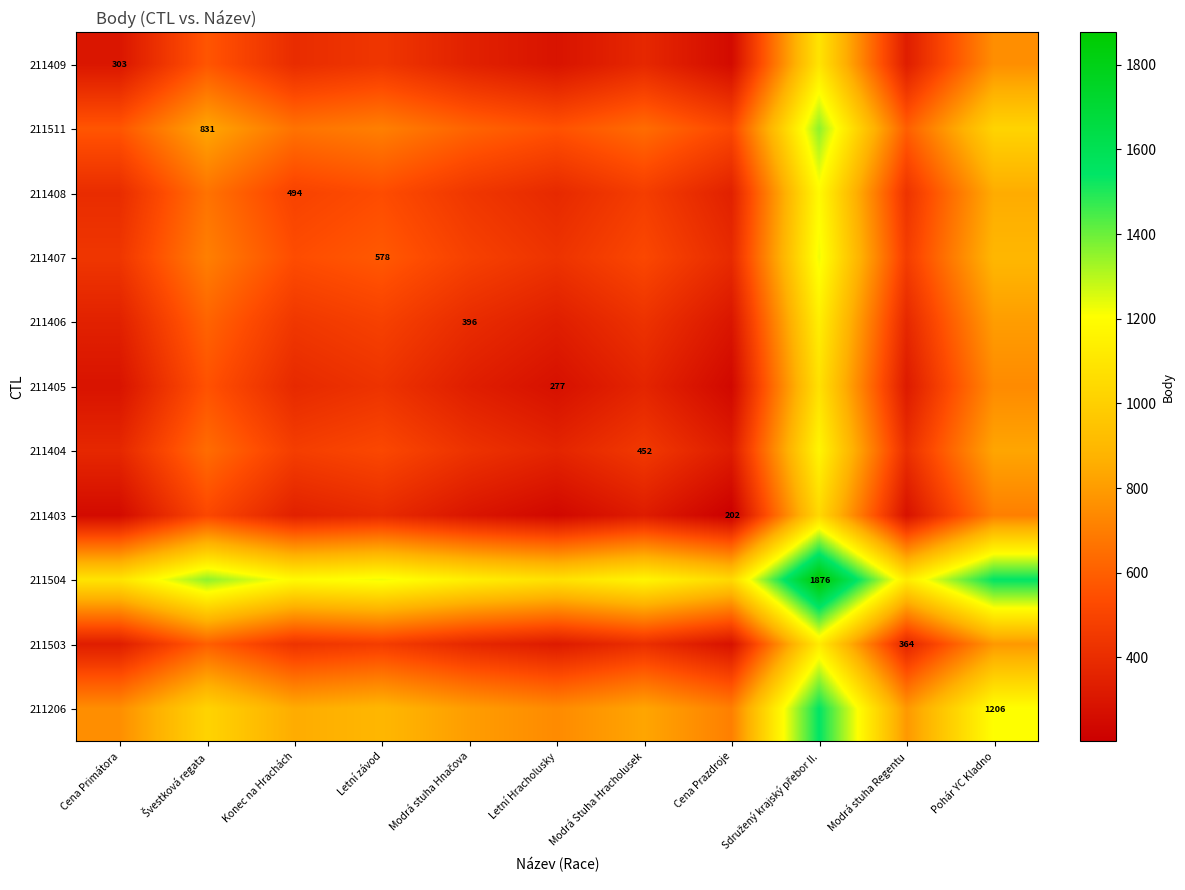

How many data points does each series have?

11